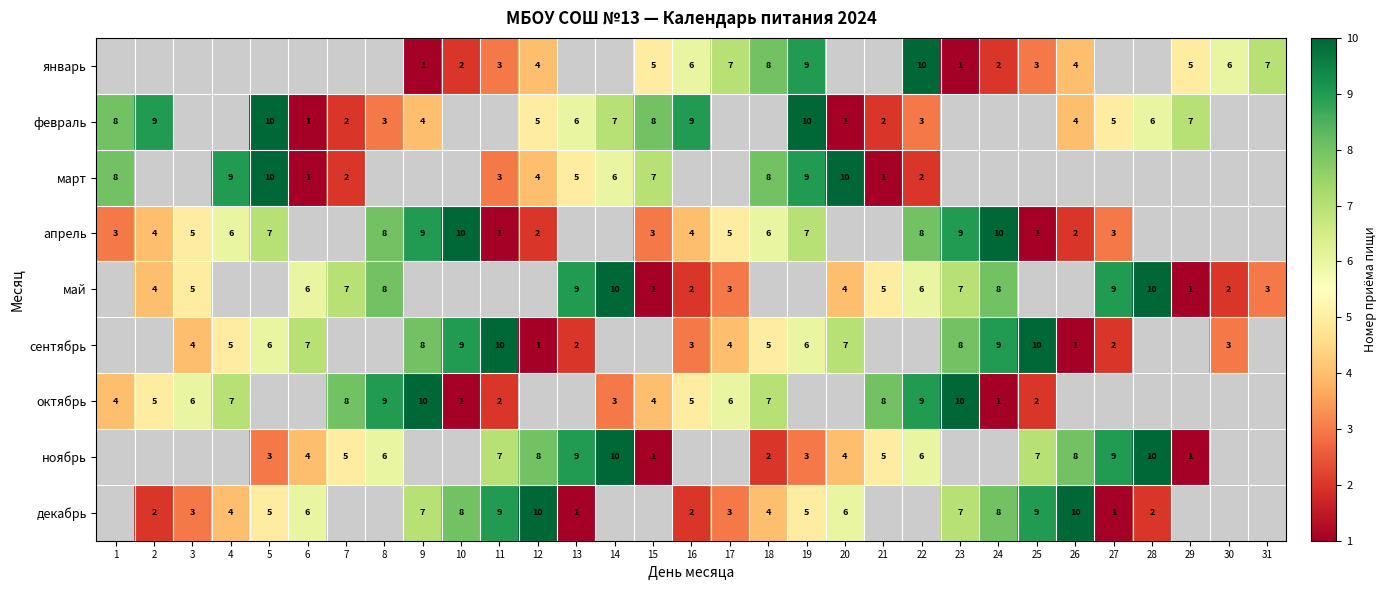

What is the difference between the январь values at 22 and 17?

3